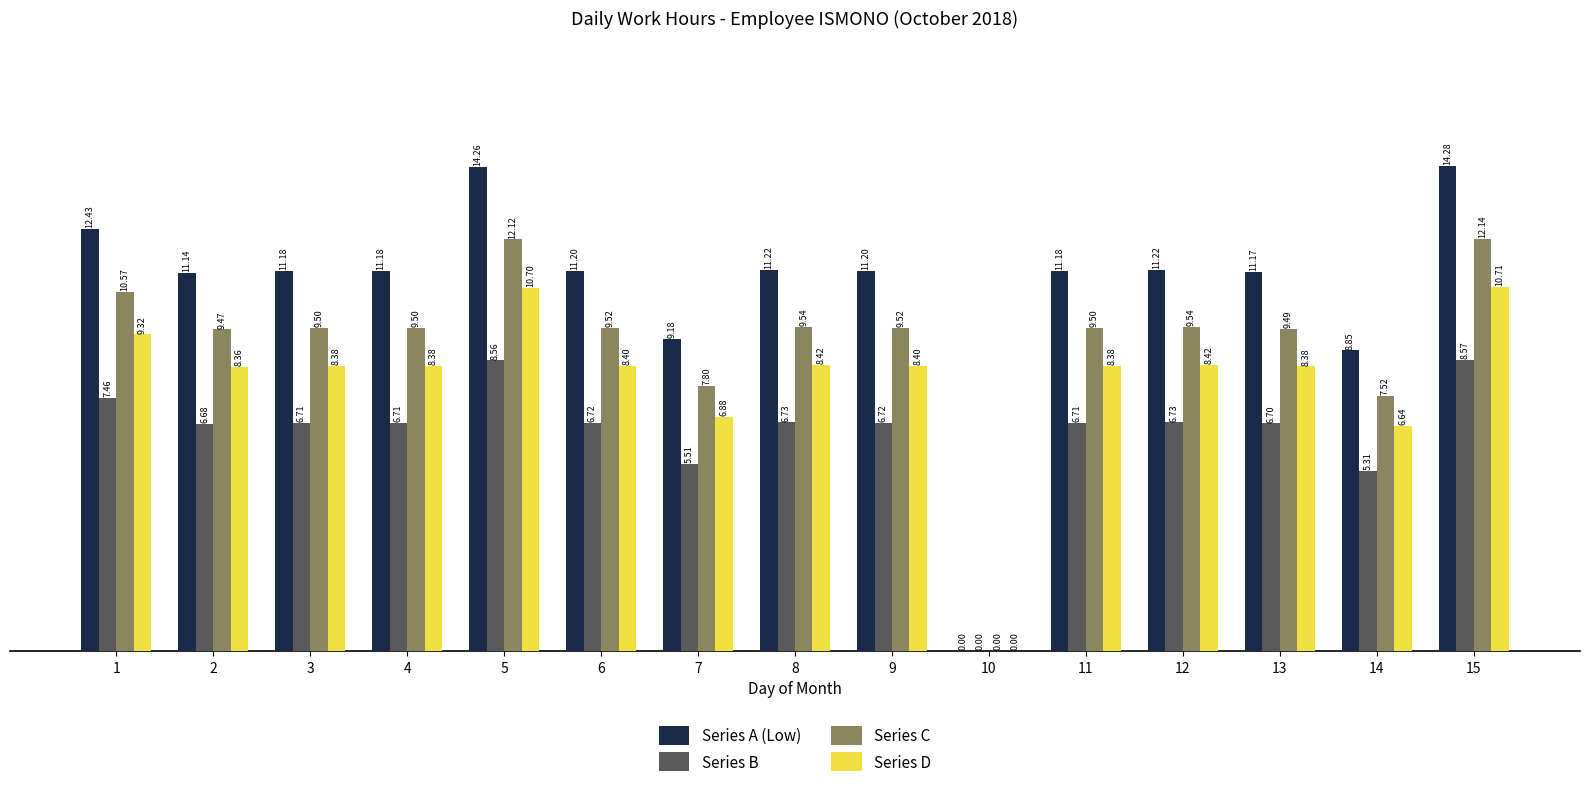

At which category is the sum across all series the highest?

15